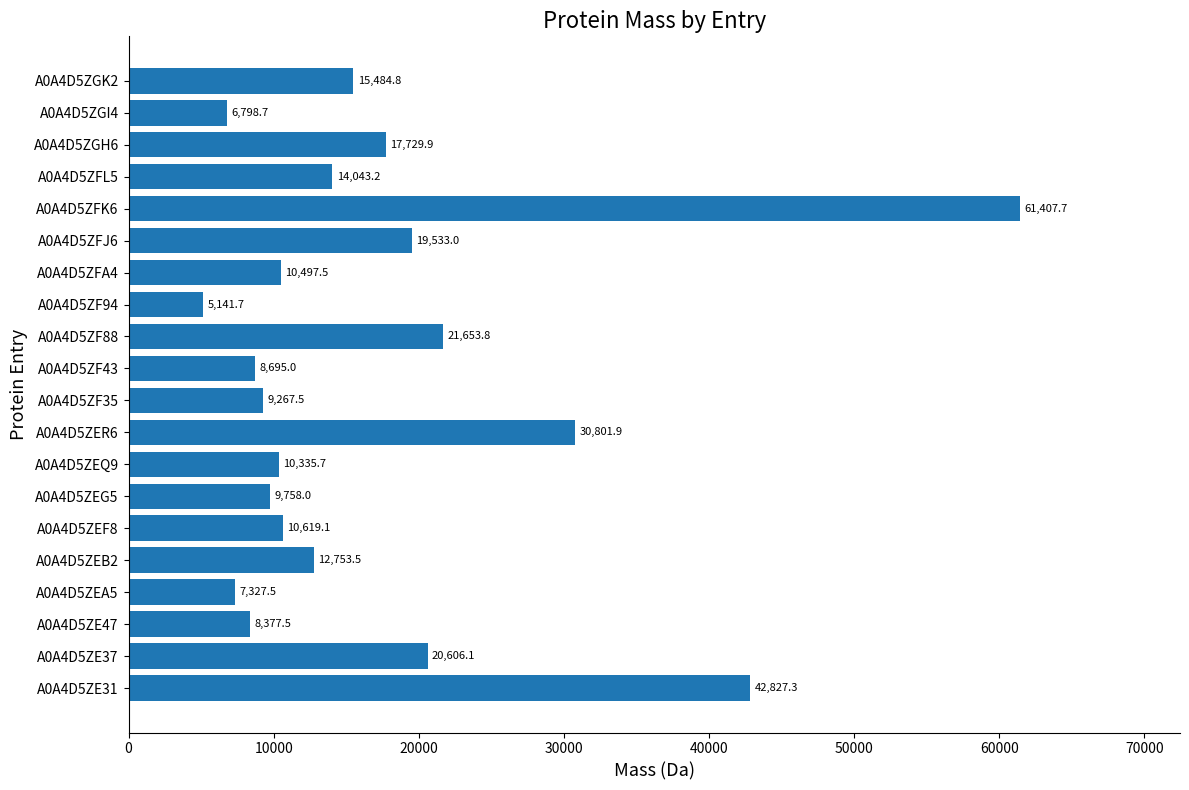

What is the difference between the maximum and minimum values?

56266.0